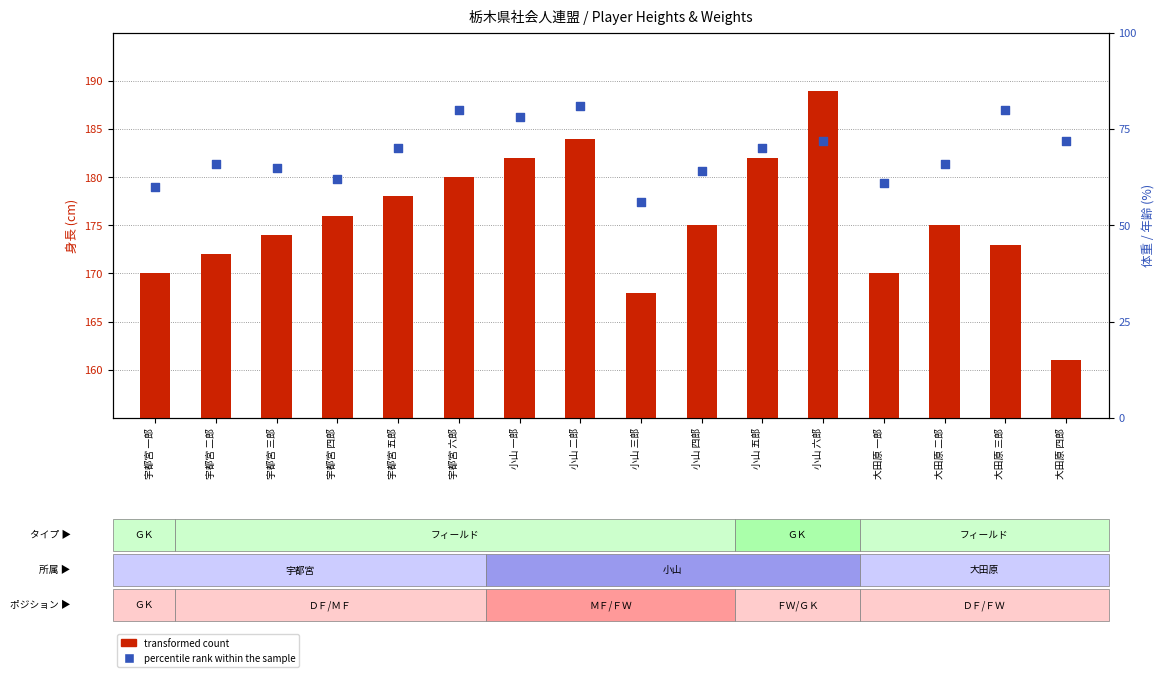

Is the value of transformed count at 小山 五郎 greater than the value of percentile rank within the sample at 小山 五郎?

Yes